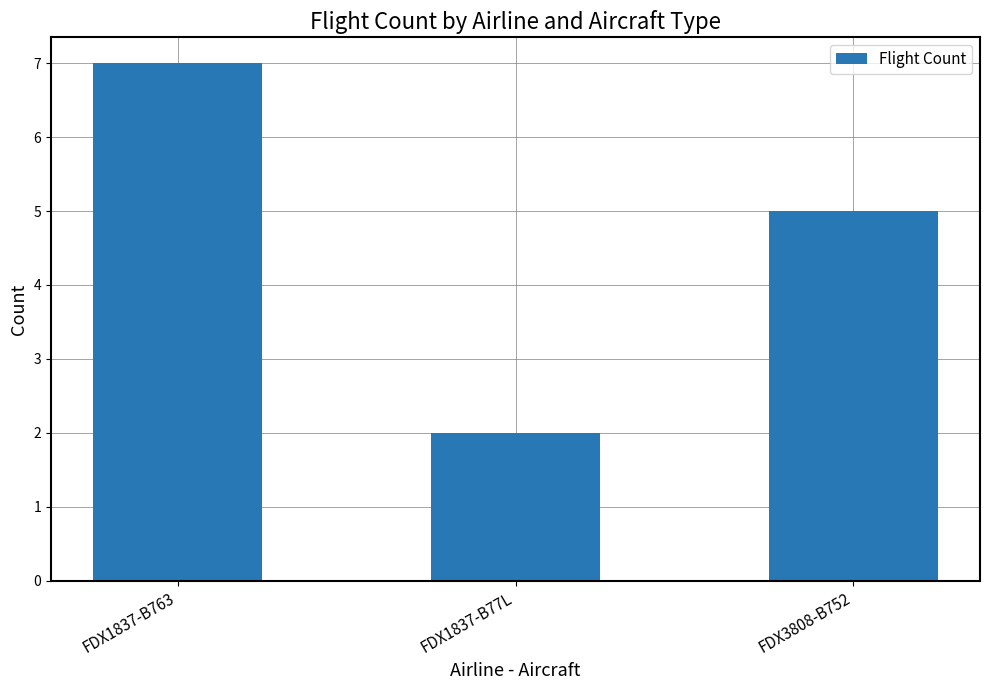

What is the difference between the maximum and minimum values?

5